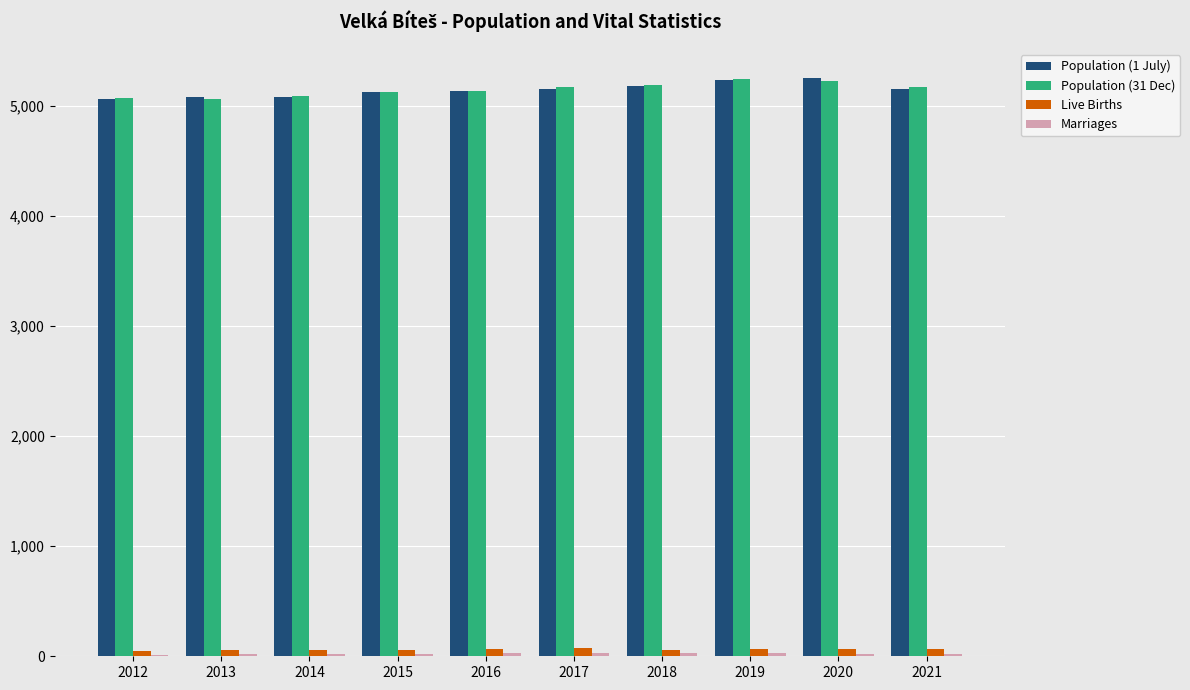

True or false: Live Births has a value of 53 at 2013.

True